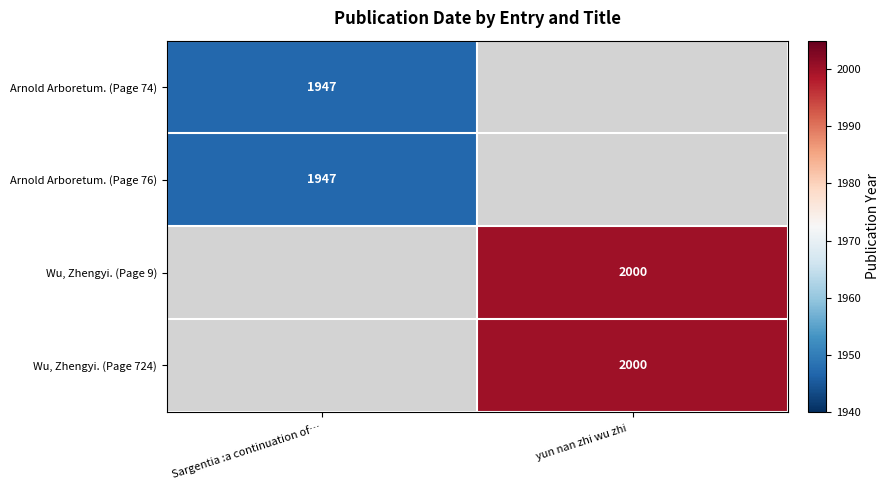

The value of Wu, Zhengyi. (Page 724) at yun nan zhi wu zhi   is 2000. True or false?

True